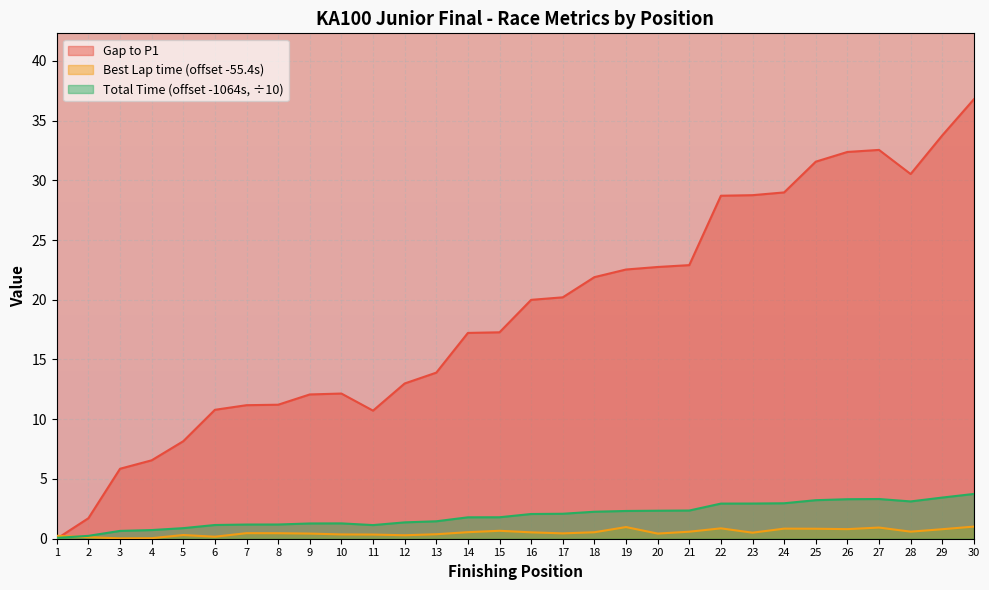

Which series has the largest range (max minus min)?

Gap to P1